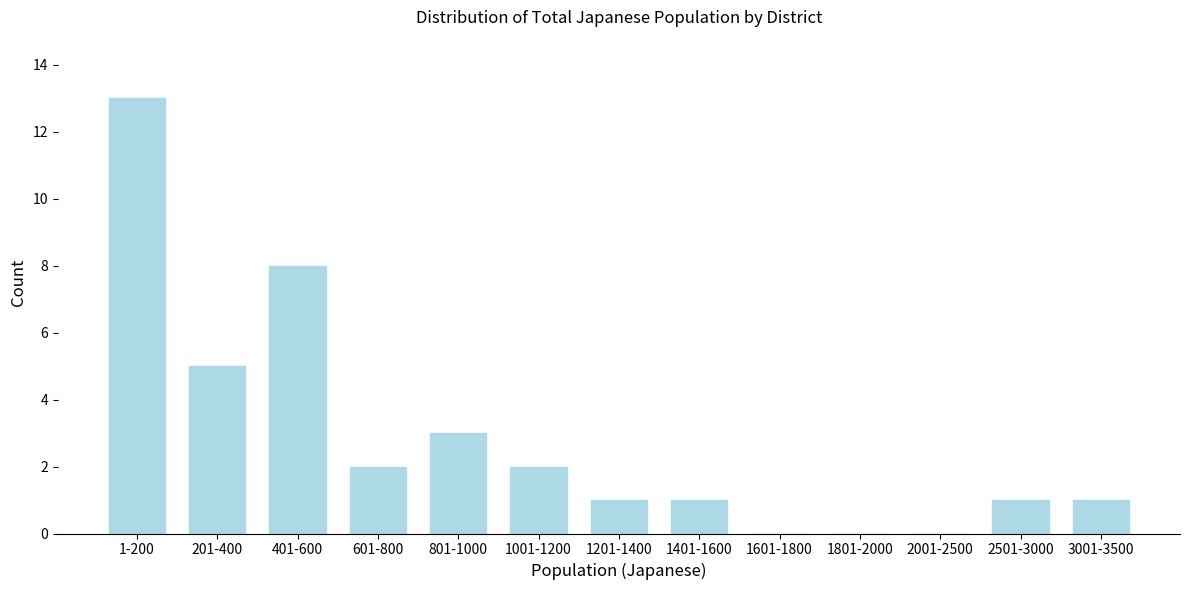

Reading left to right, what are all the values shown in this chart?

1-200=13	201-400=5	401-600=8	601-800=2	801-1000=3	1001-1200=2	1201-1400=1	1401-1600=1	1601-1800=0	1801-2000=0	2001-2500=0	2501-3000=1	3001-3500=1